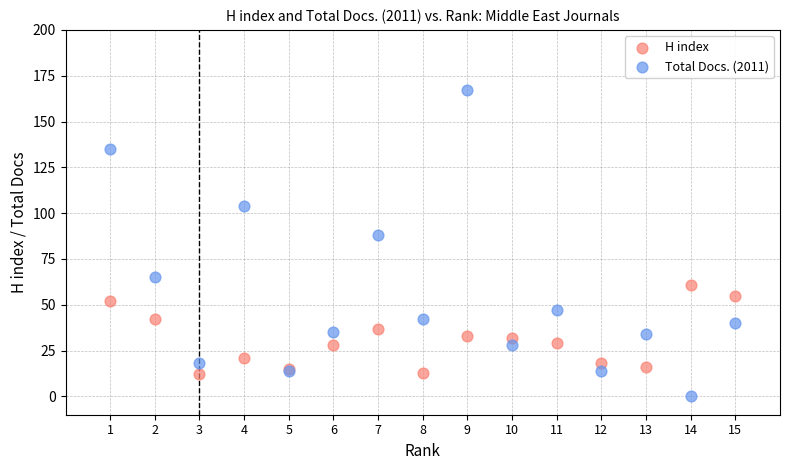

In the Total Docs. (2011) series, what Y value is closest to 83?

88